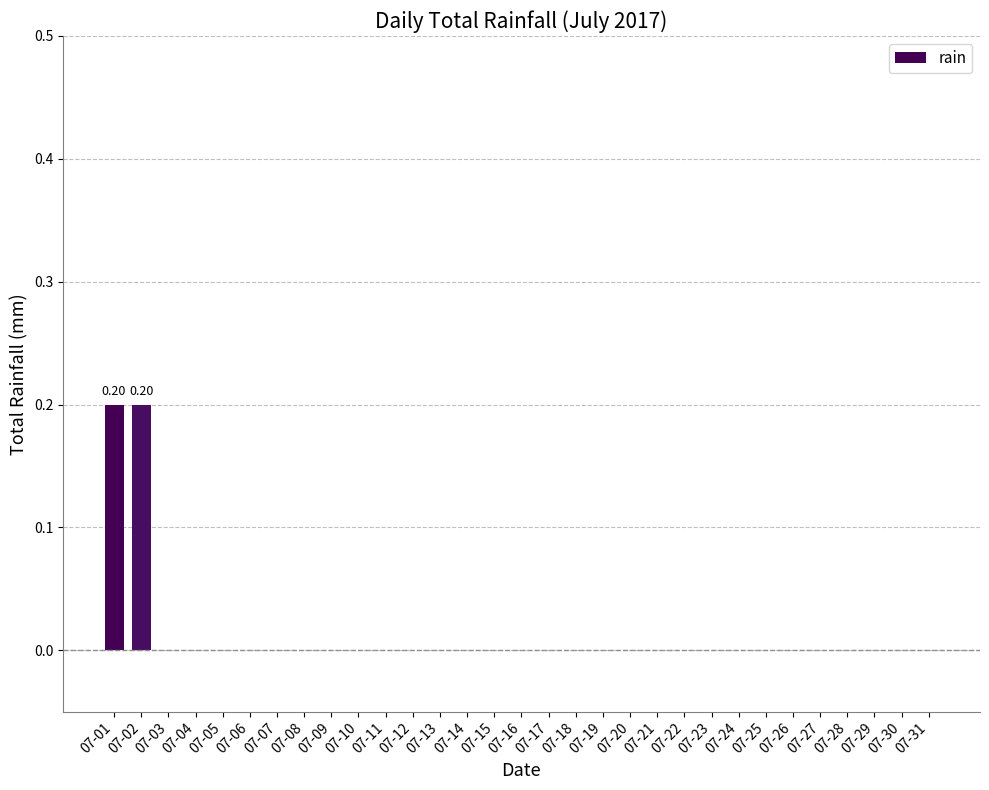

Is it true that the value at 07-30 is -0.1?

False